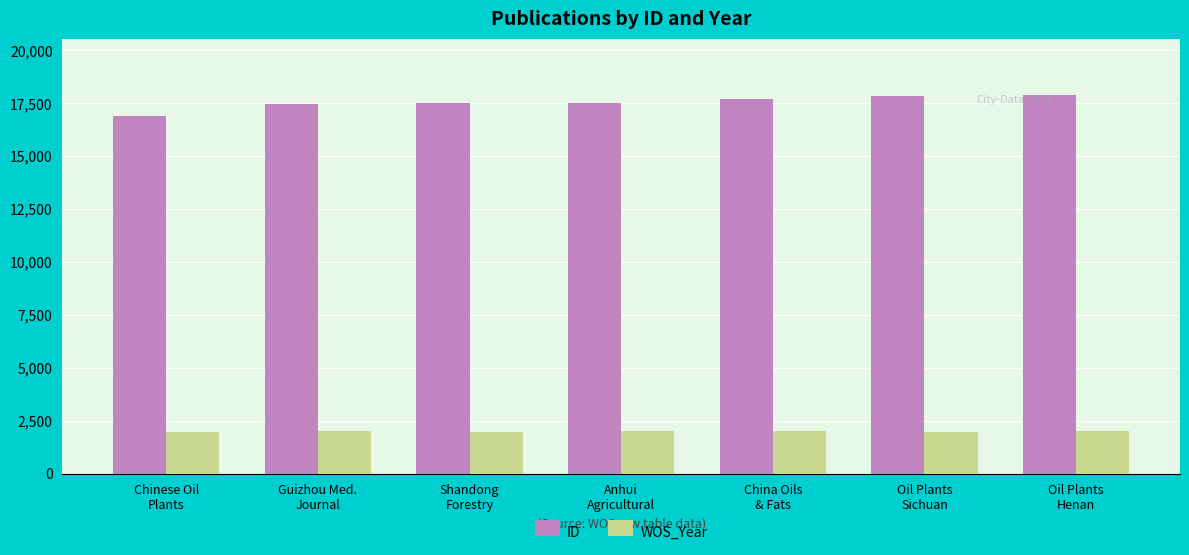

What is the greatest value displayed?

17863